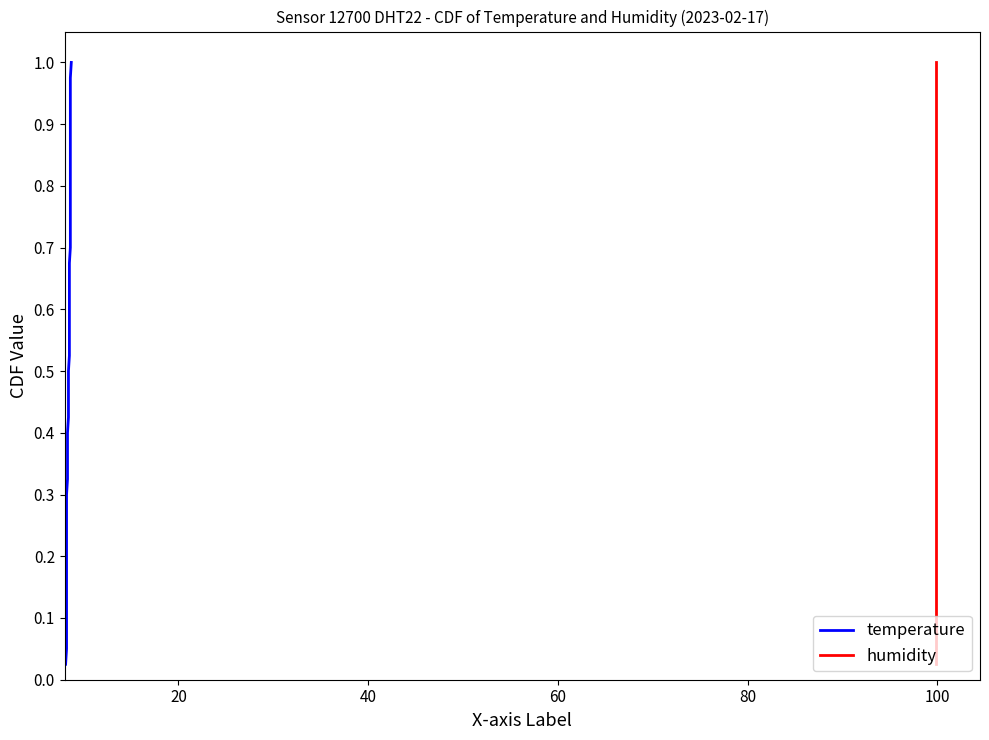

True or false: humidity has more than 0 points higher than both neighbors.

False